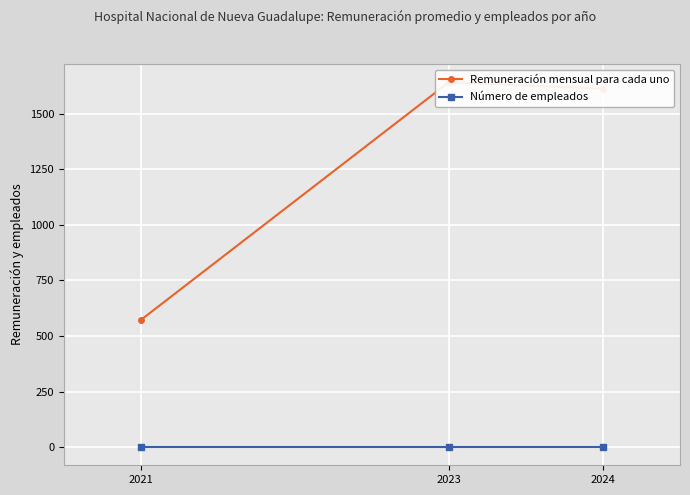

List the series in order of their peak value, lowest first.

Número de empleados, Remuneración mensual para cada uno